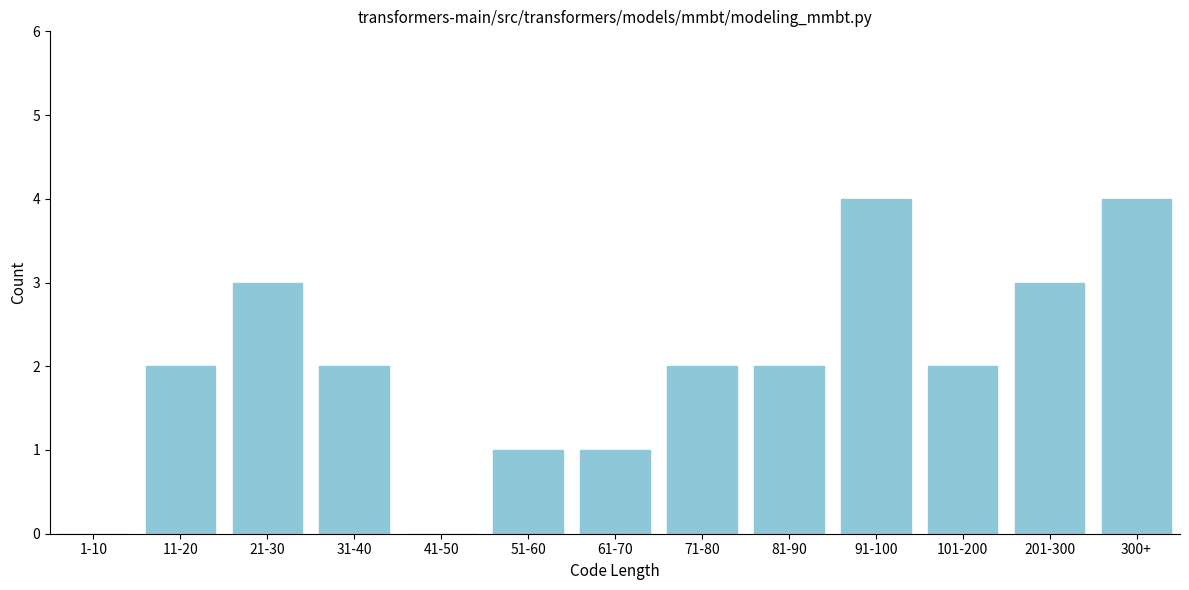

Reading left to right, transcribe all the data shown in this chart.

1-10=0	11-20=2	21-30=3	31-40=2	41-50=0	51-60=1	61-70=1	71-80=2	81-90=2	91-100=4	101-200=2	201-300=3	300+=4